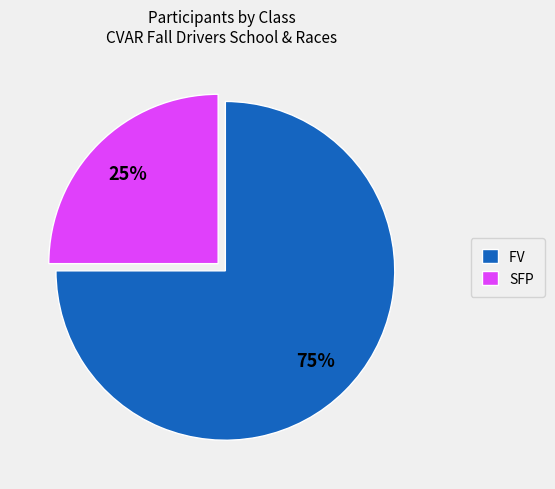

How many segments does this pie chart have?

2